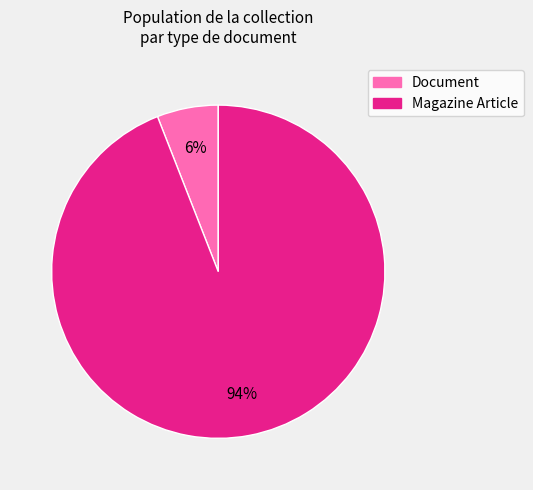

To the nearest percent, what is the combined percentage of Magazine Article and Document?

100%